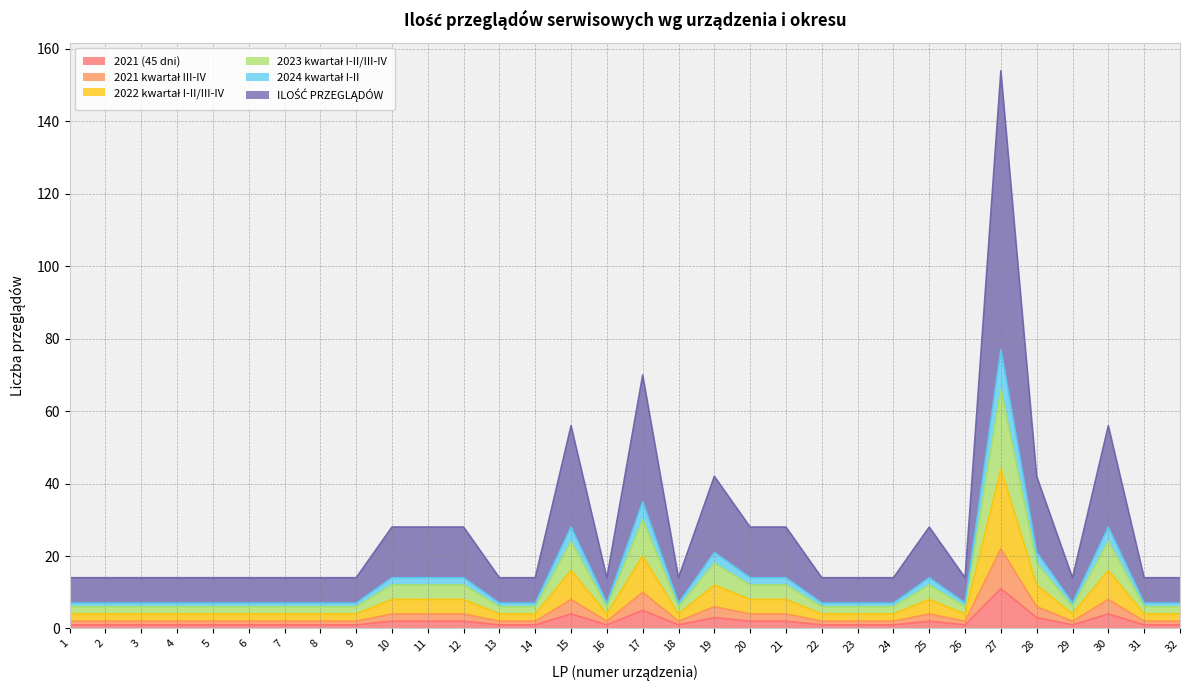

Count the number of categories in the chart.

32